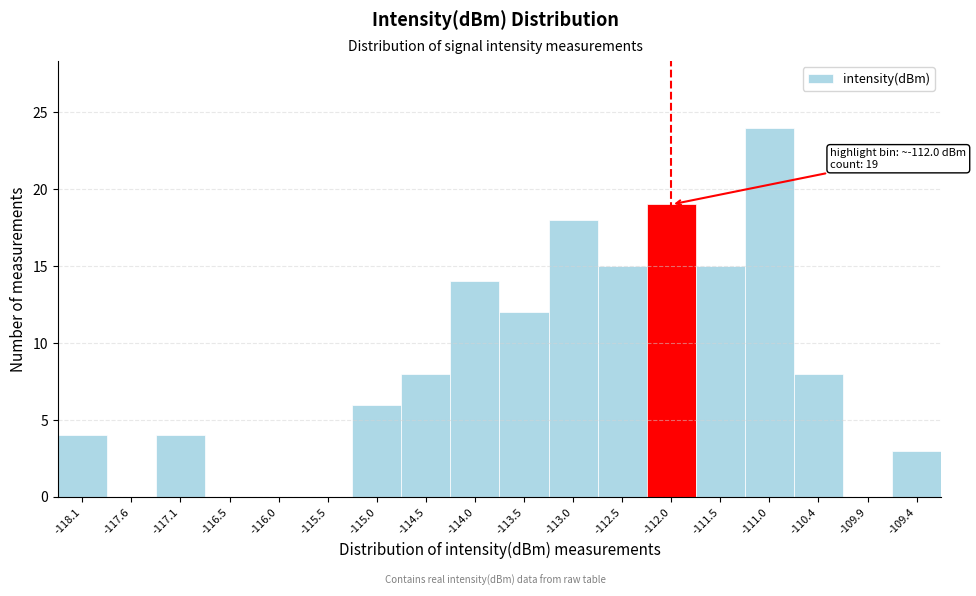

Which range on the x-axis has the tallest bar?

-111.2 to -110.7